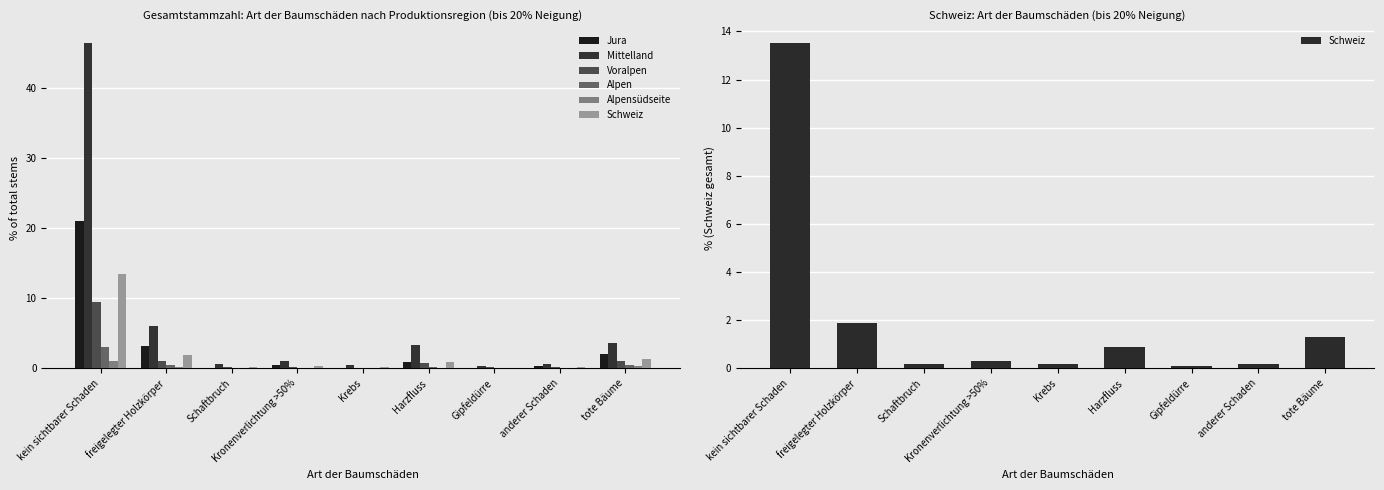

Does the chart contain stacked bars?

No